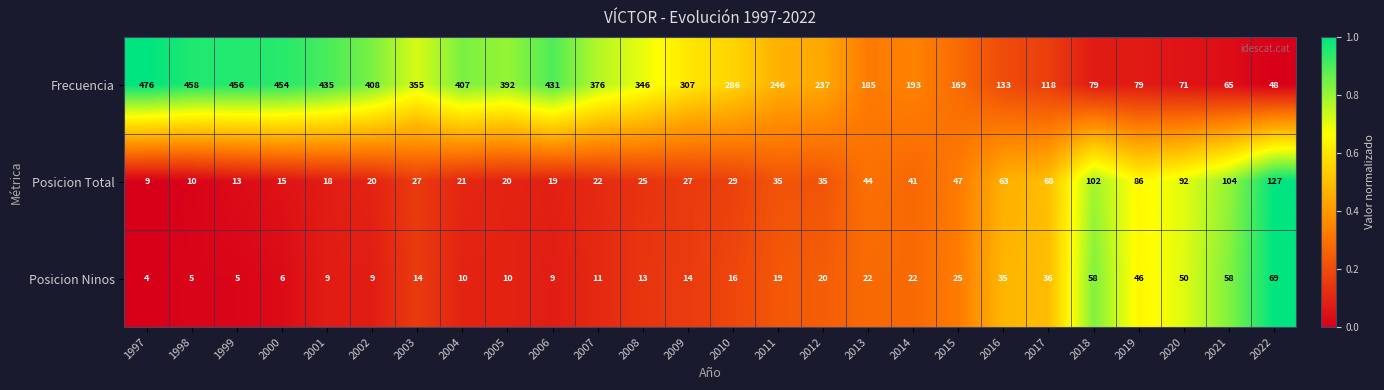

List the series in order of their peak value, lowest first.

Posicion Ninos, Posicion Total, Frecuencia